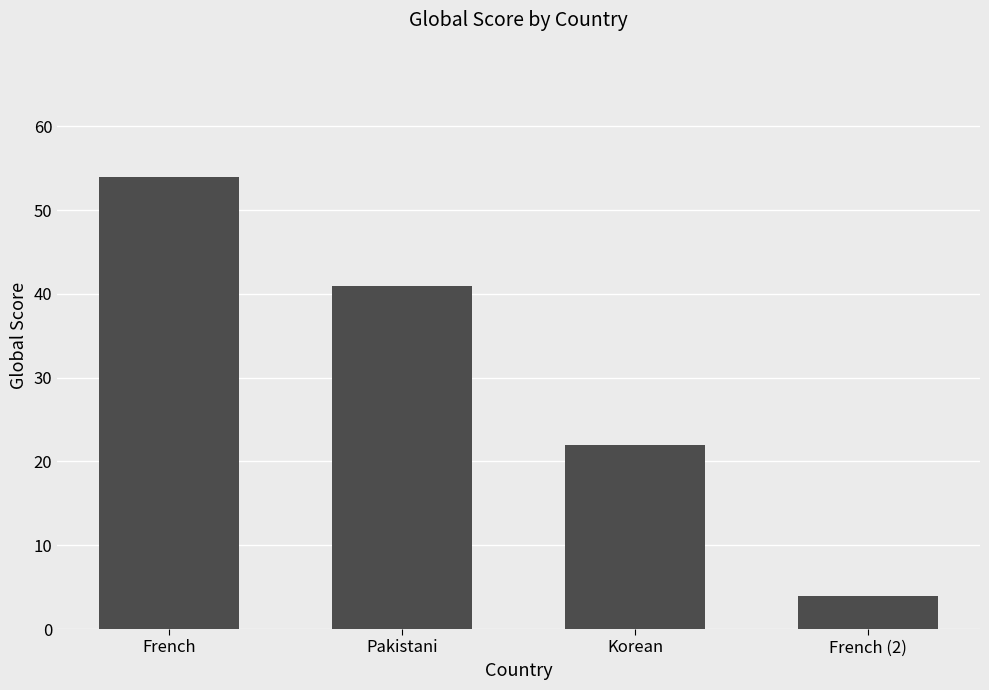

Approximately how many times larger is the value at French (2) compared to Pakistani?

0.1